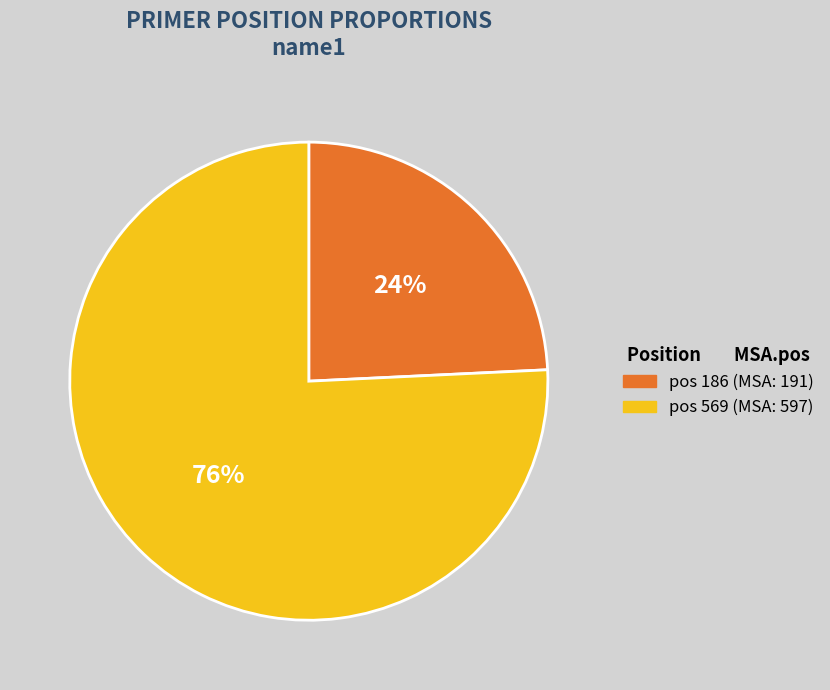

To the nearest percent, what is the average slice percentage?

50%